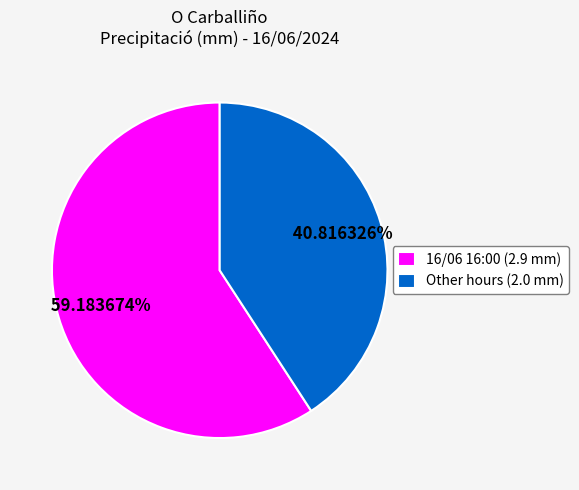

Which category has the smallest portion of the pie?

Other hours (2.0 mm)